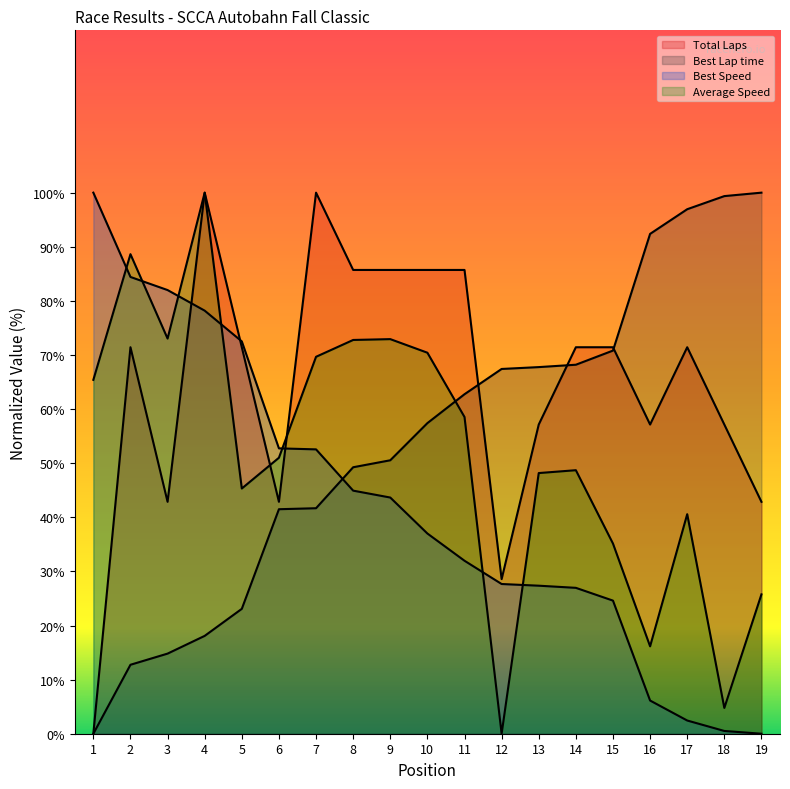

What is the value of the Total Laps point at the 17th from the left?

71.4